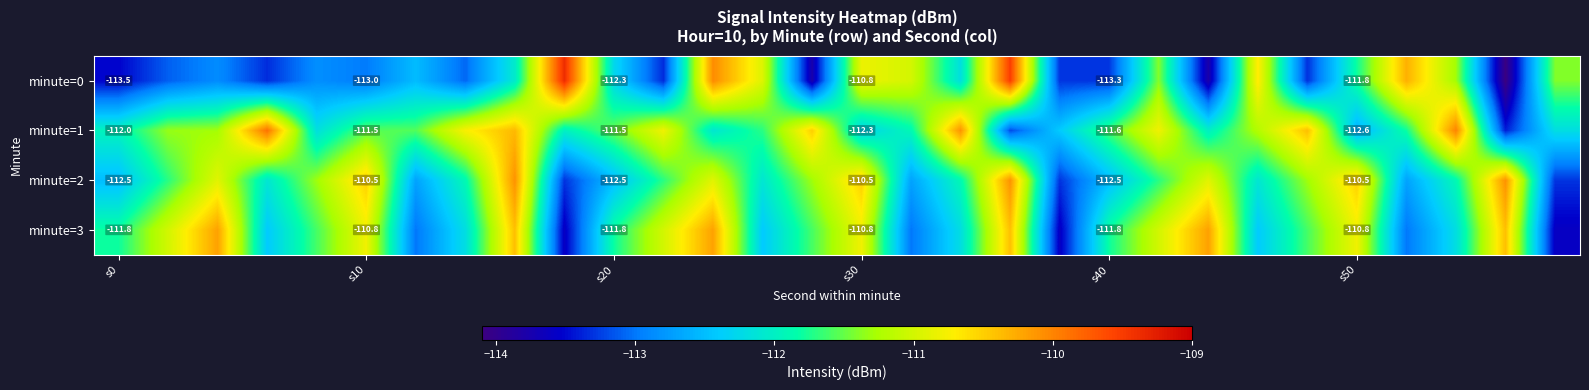

Is it true that minute=0 equals -42.6 at s0?

False